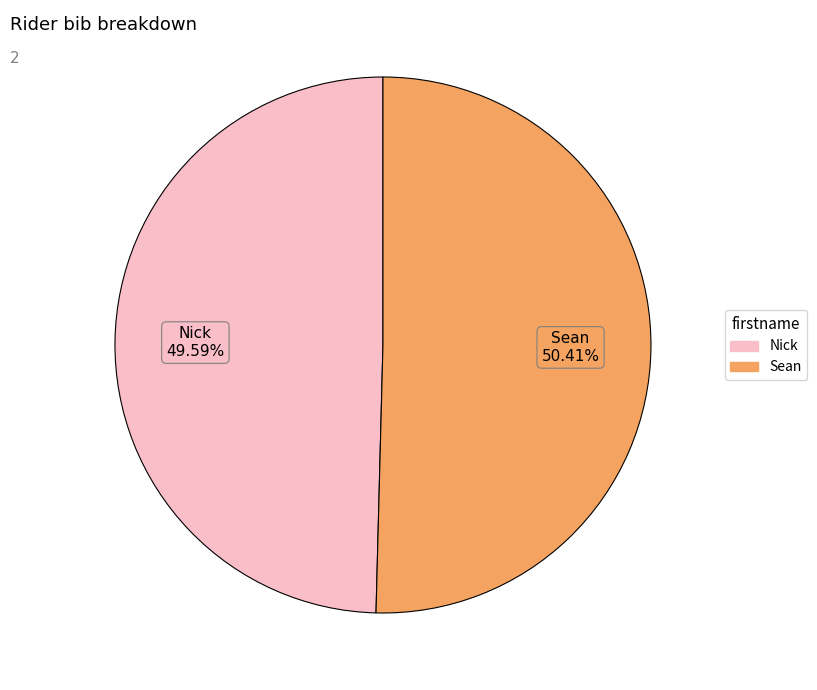

To the nearest percent, what portion does Nick represent?

50%